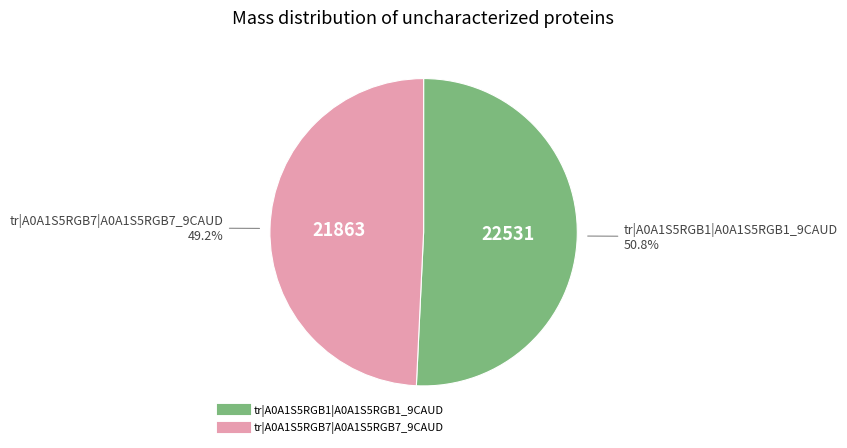

Is it true that tr|A0A1S5RGB7|A0A1S5RGB7_9CAUD is 49% of the pie?

True